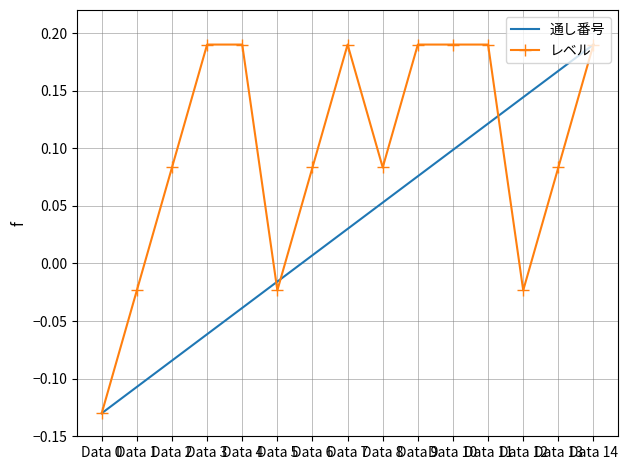

What is the sum of all 通し番号 values?

0.5